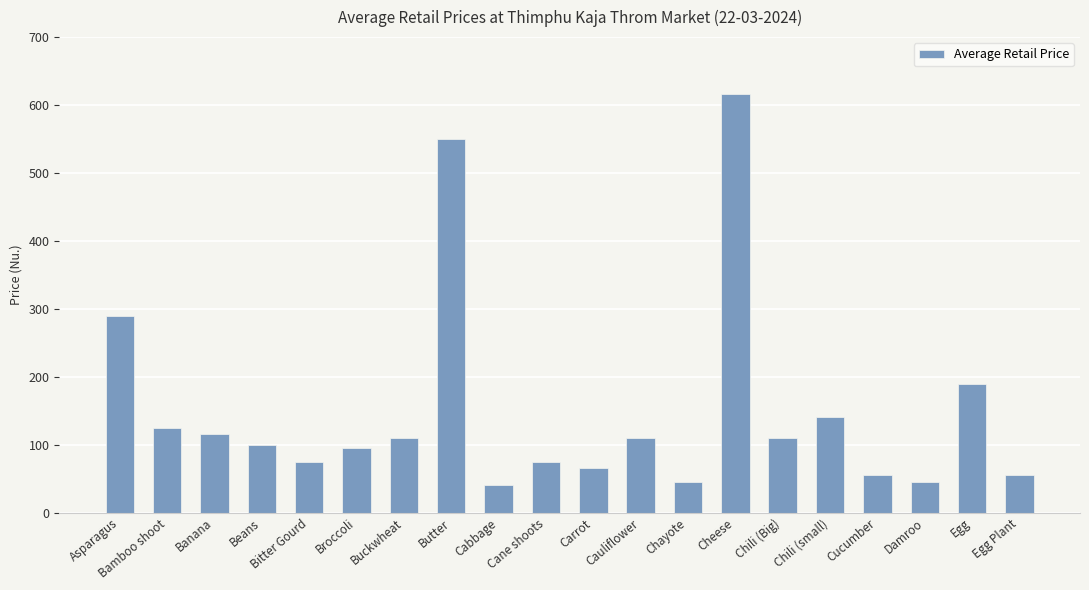

Reading left to right, transcribe all the data shown in this chart.

290.0	125.0	115.0	100.0	75.0	95.0	110.0	550.0	40.0	75.0	65.0	110.0	45.0	616.7	110.0	140.0	55.0	45.0	190.0	55.0